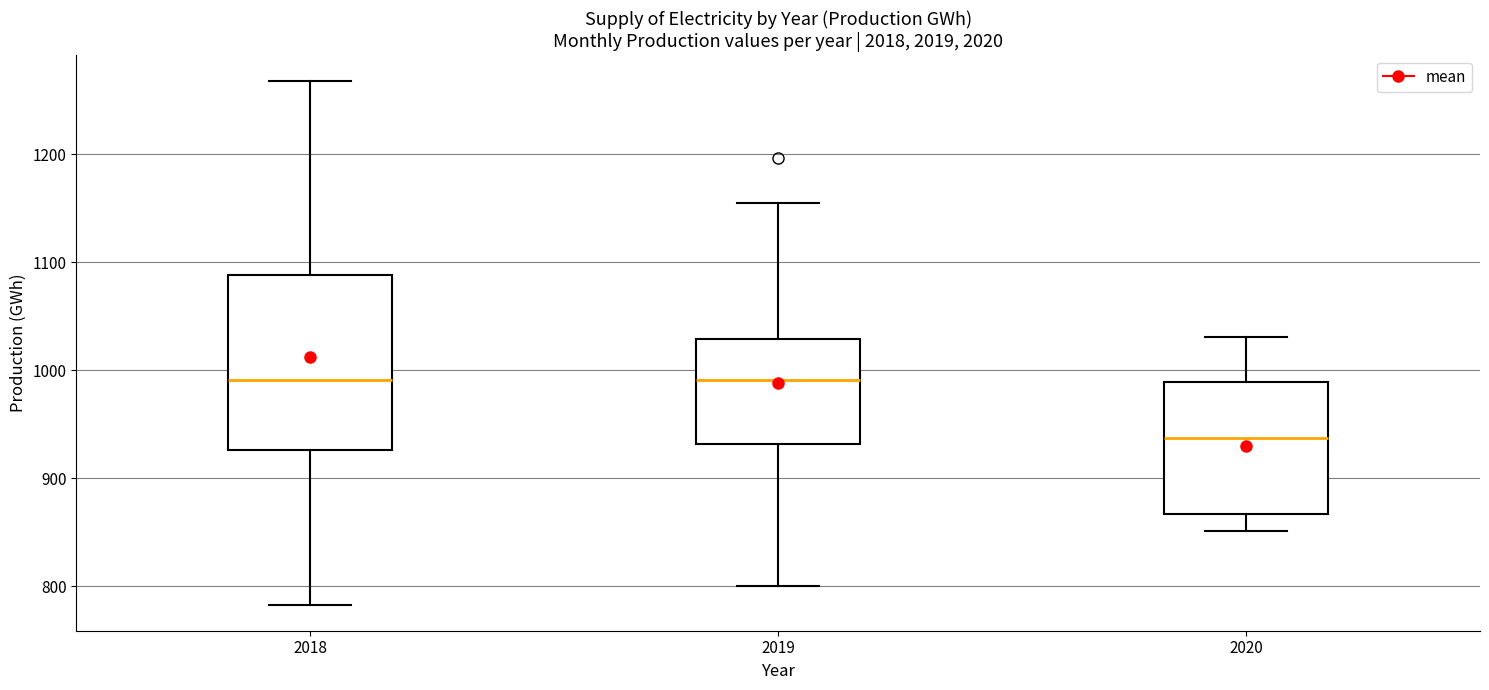

Which box is the tallest, from its lower edge to its upper edge?

2018